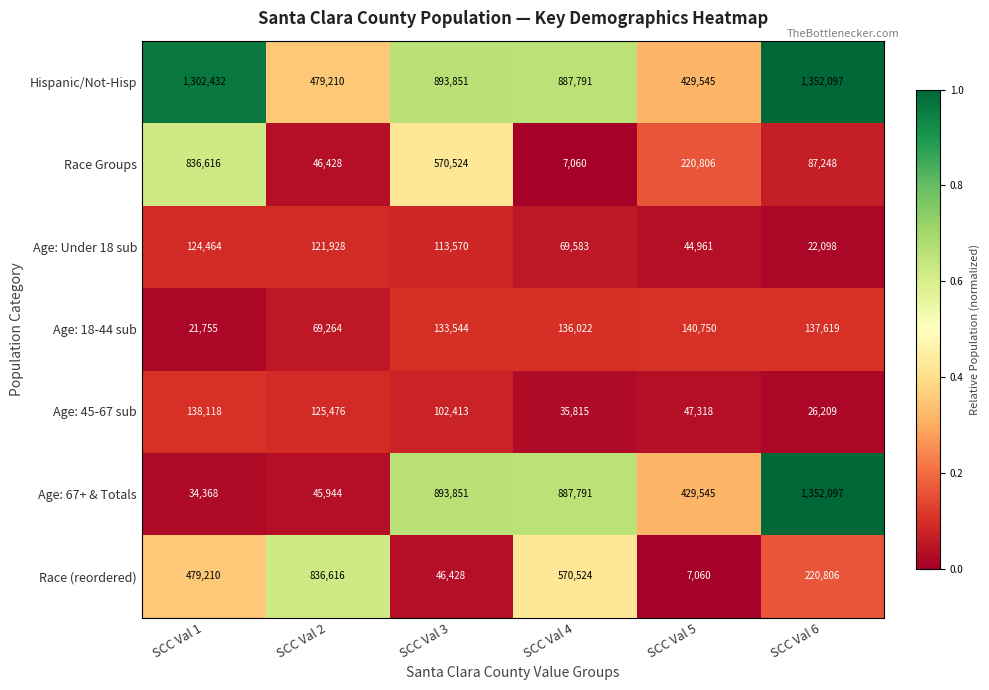

True or false: Race (reordered) has a value of 570524 at SCC Val 4.

True